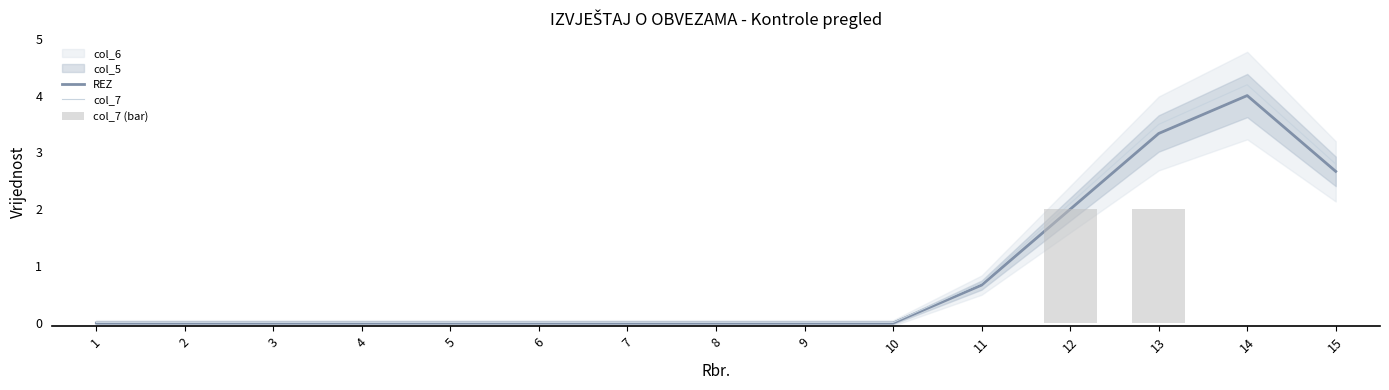

True or false: REZ has a value of -1.4 at 6.

False